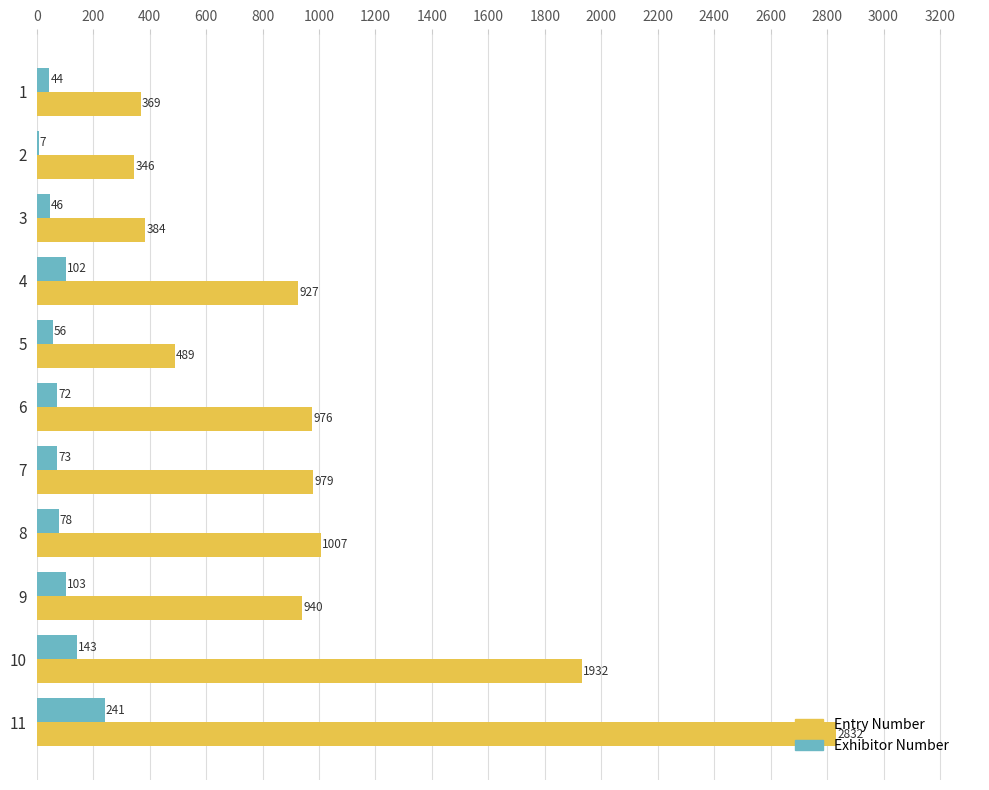

The Exhibitor Number series shows 78 at 8. True or false?

True